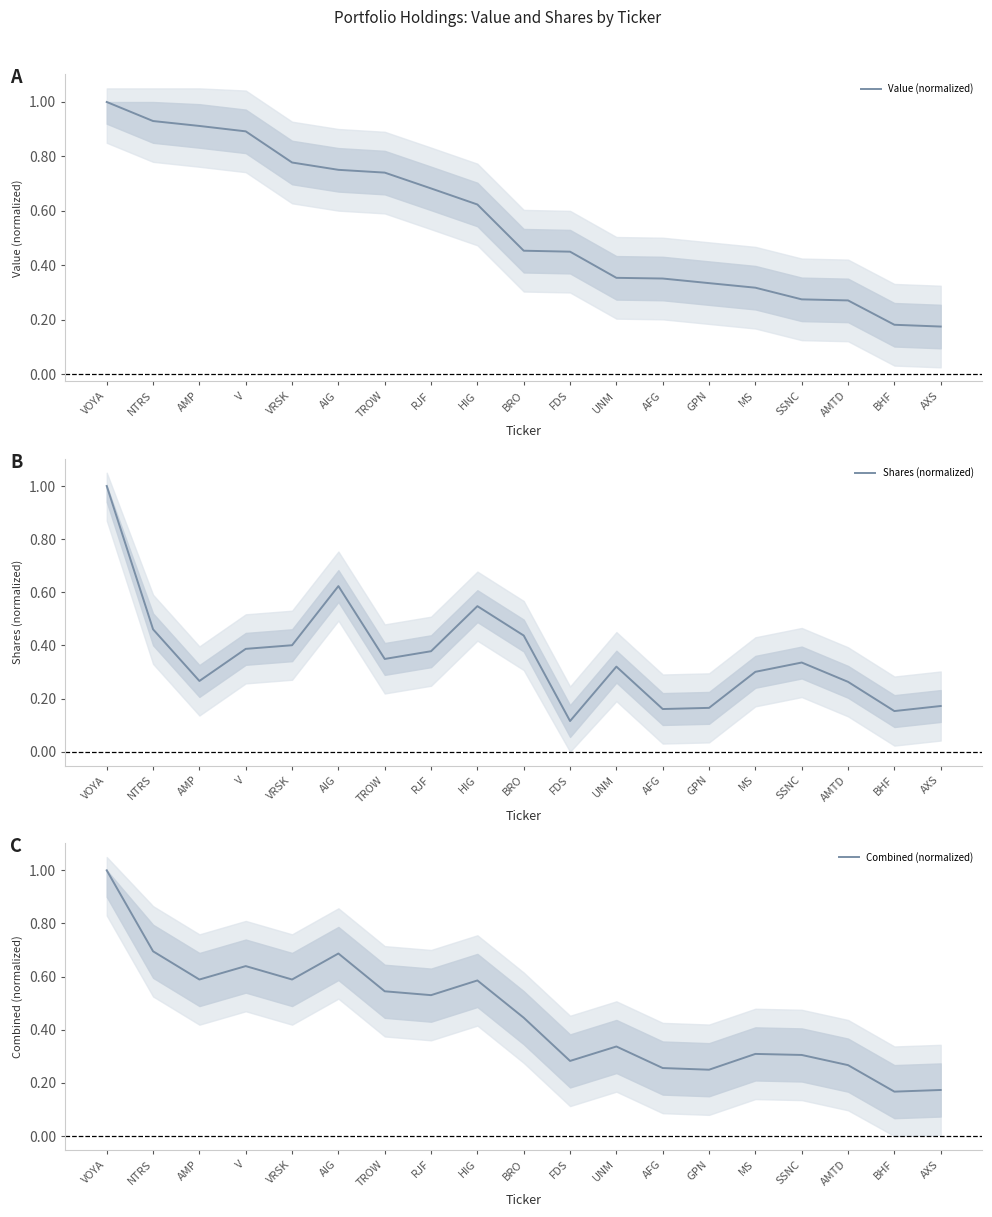

What is the maximum value shown in the chart?

1.0